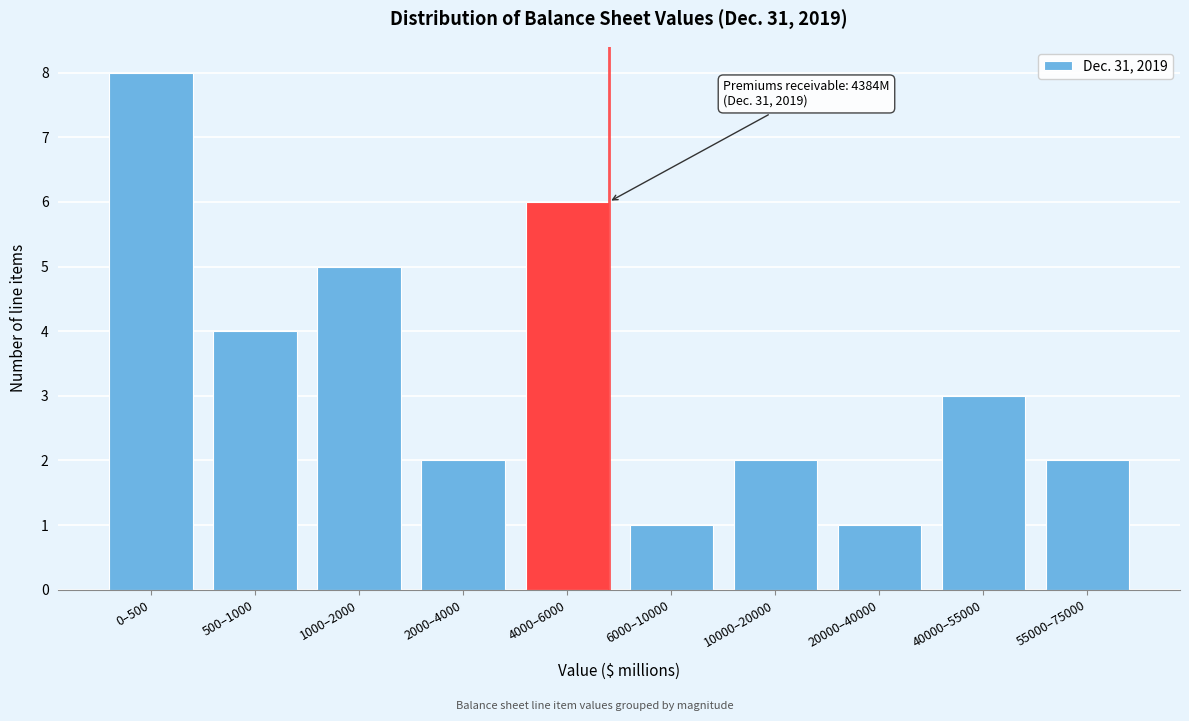

Reading left to right, list all the values displayed in this chart.

0–500=8	500–1000=4	1000–2000=5	2000–4000=2	4000–6000=6	6000–10000=1	10000–20000=2	20000–40000=1	40000–55000=3	55000–75000=2